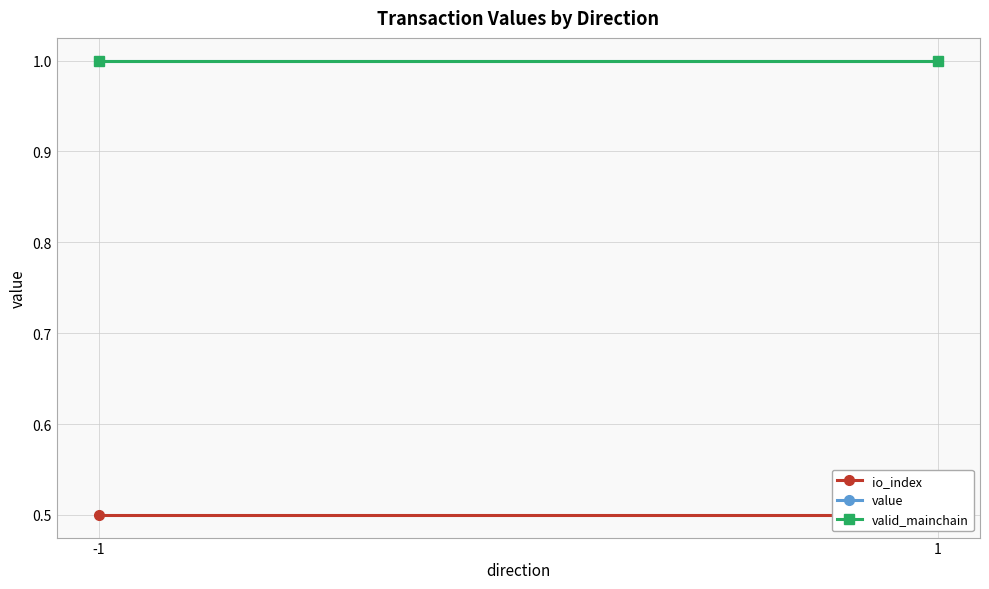

Is this an area chart (filled region under the line)?

No